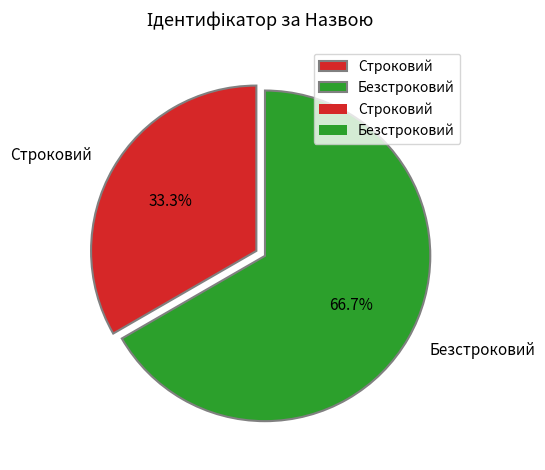

Count the number of slices in the pie.

2